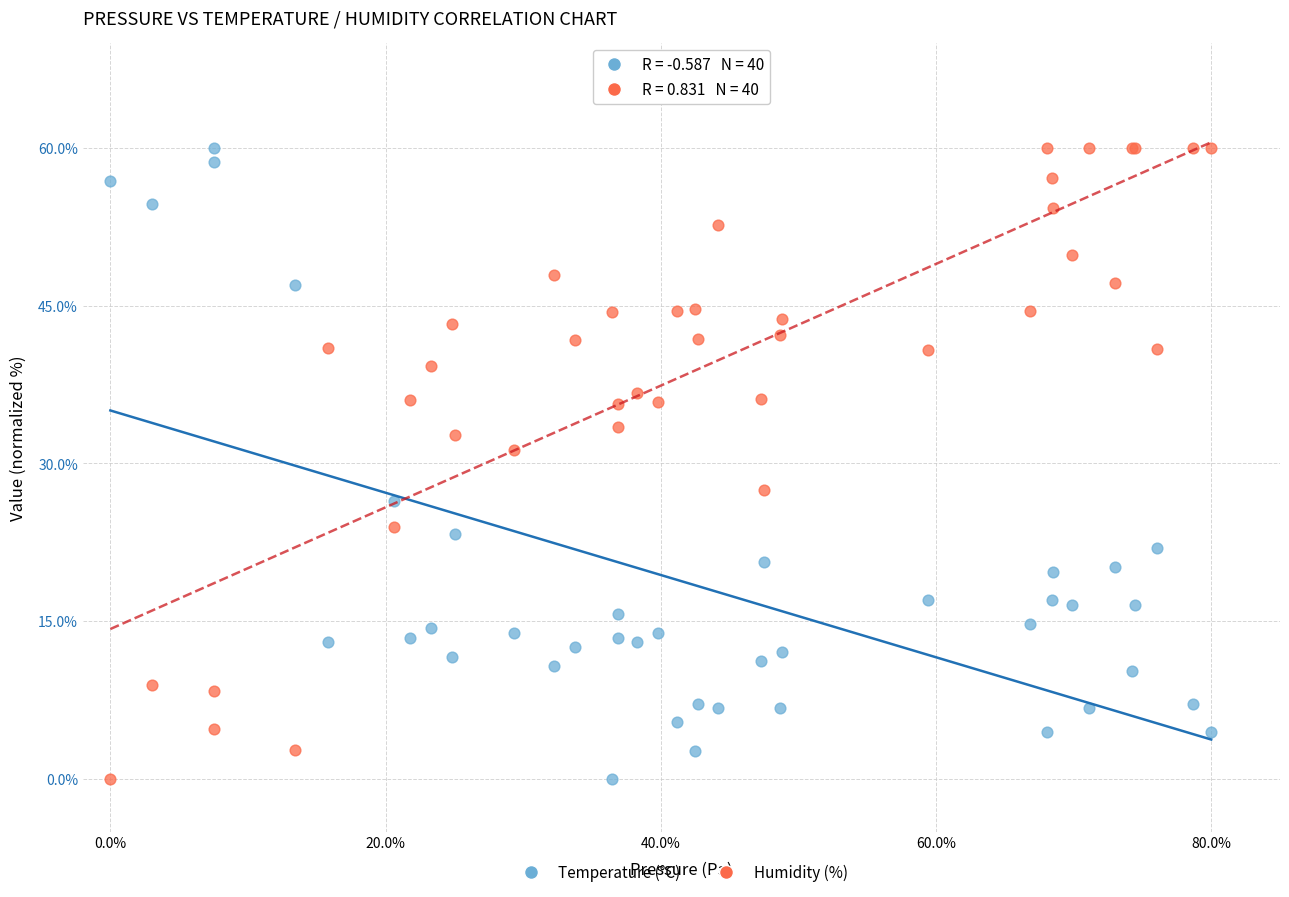

What is the X range (max minus min) for the scatter plot?

80.0